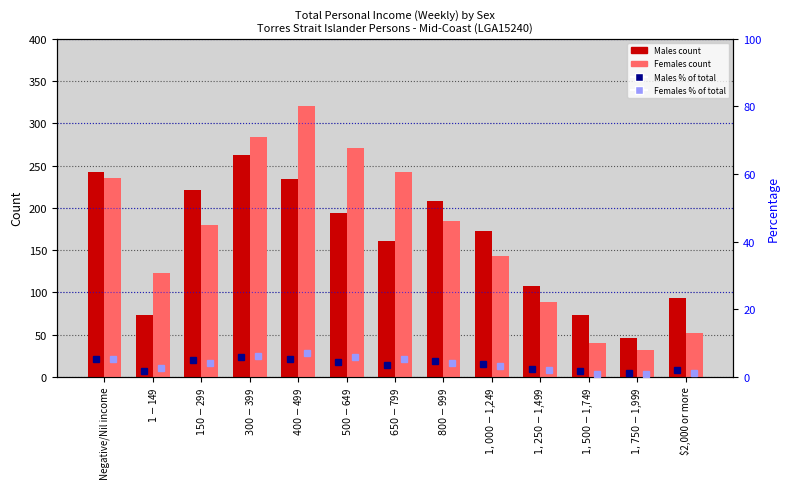

Are the bars horizontal?

No